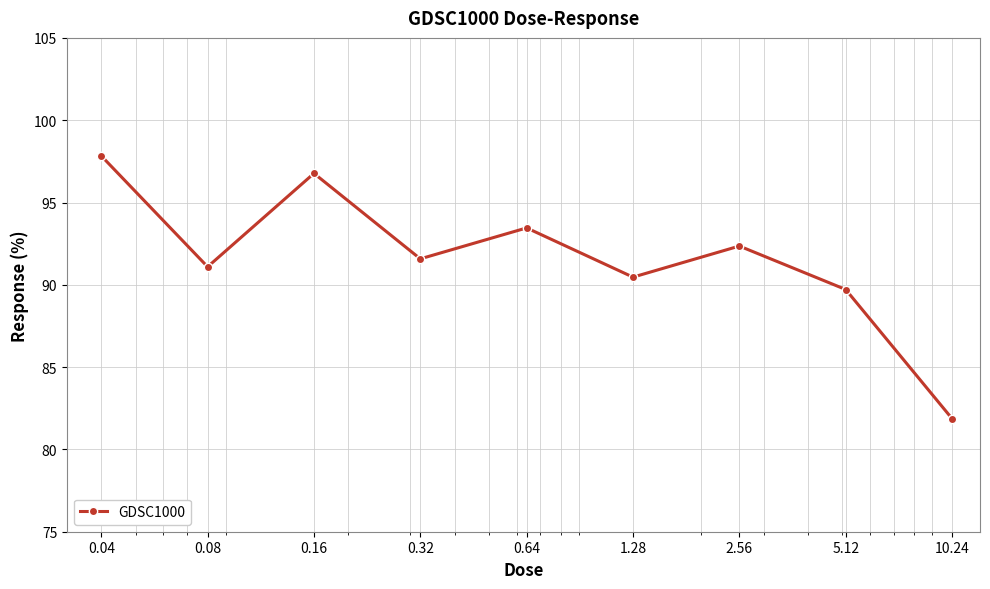

What is the maximum value shown in the chart?

97.8